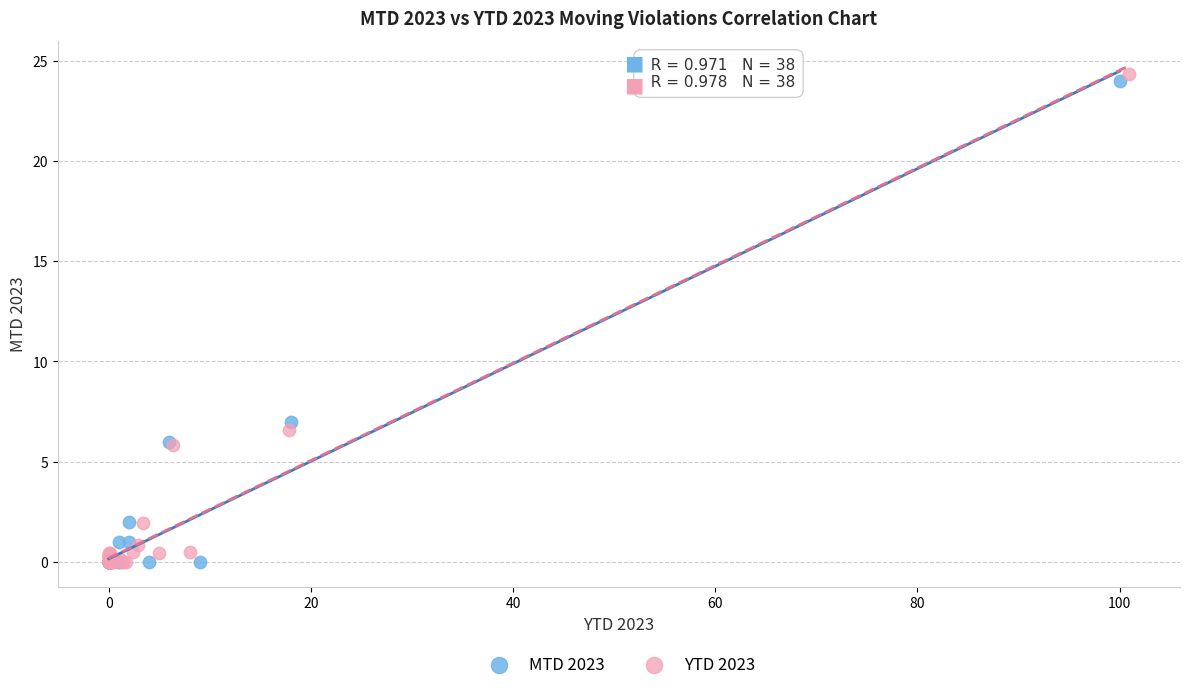

Which series has the widest spread of Y values?

YTD 2023